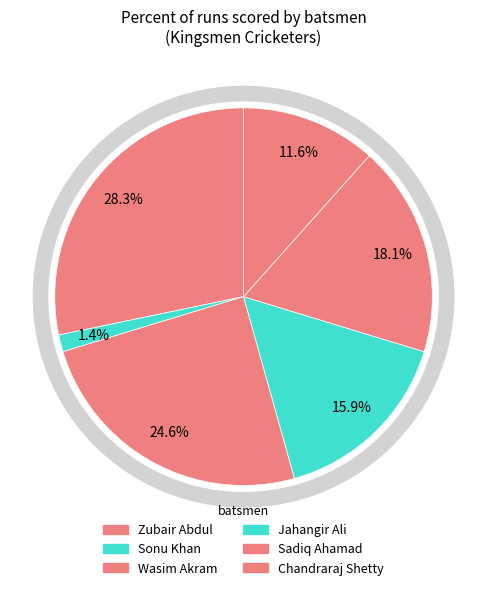

Which slice is the largest?

Zubair Abdul